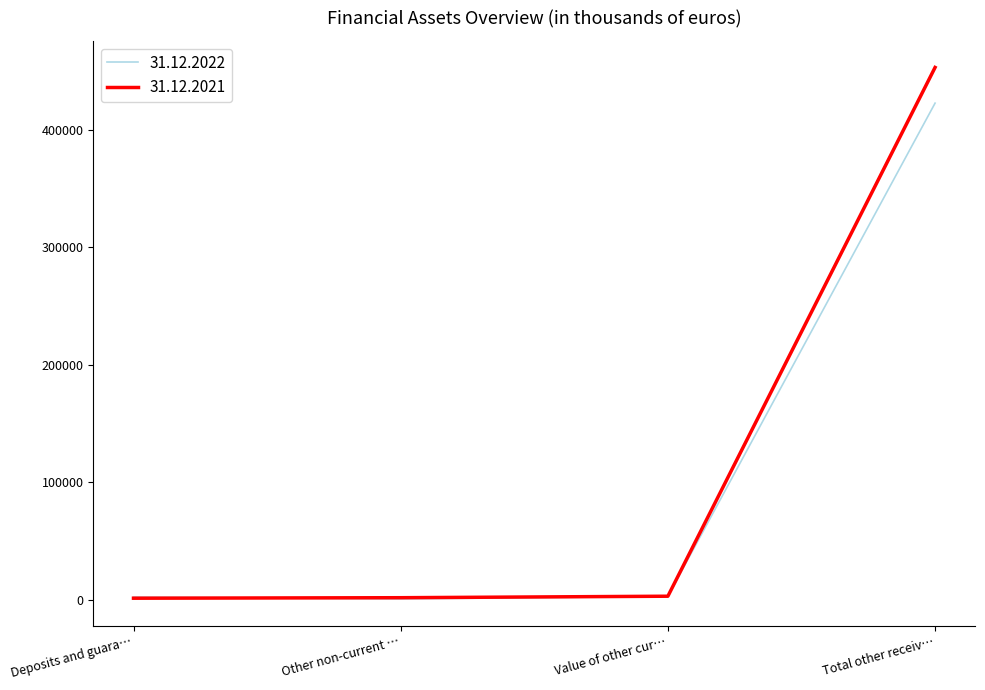

Rank the series by their average value, from highest to lowest.

31.12.2021, 31.12.2022